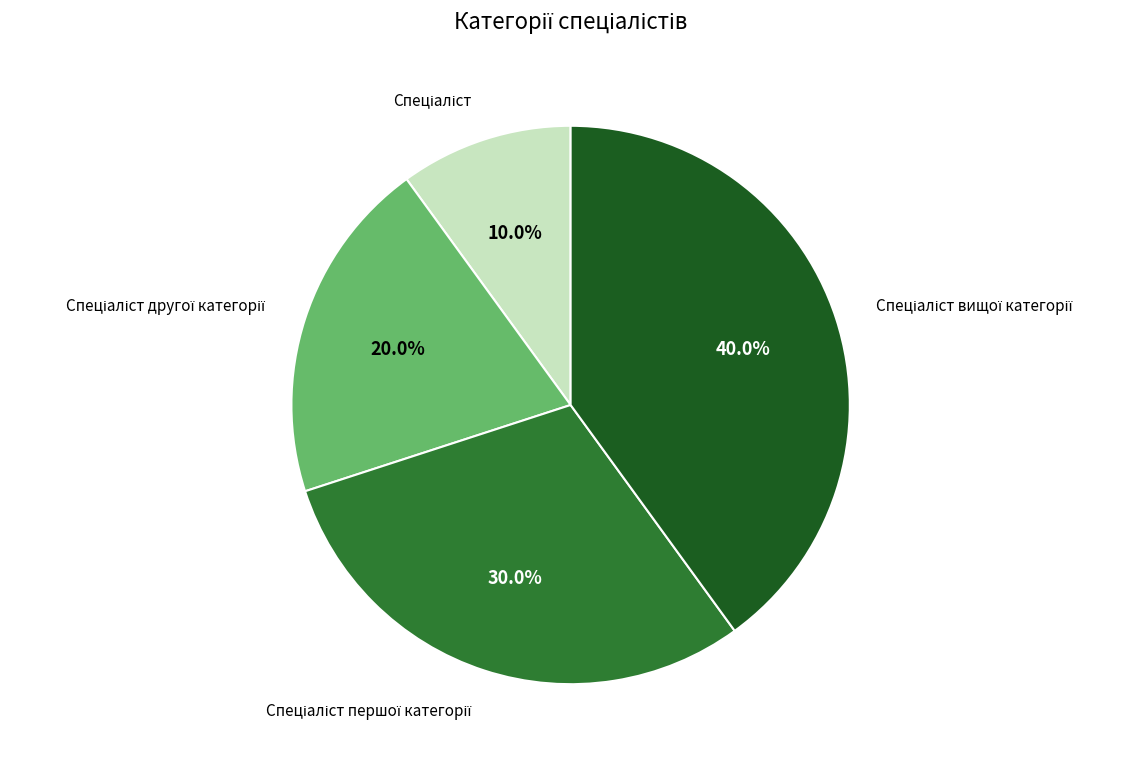

Is there a majority slice in this chart?

No